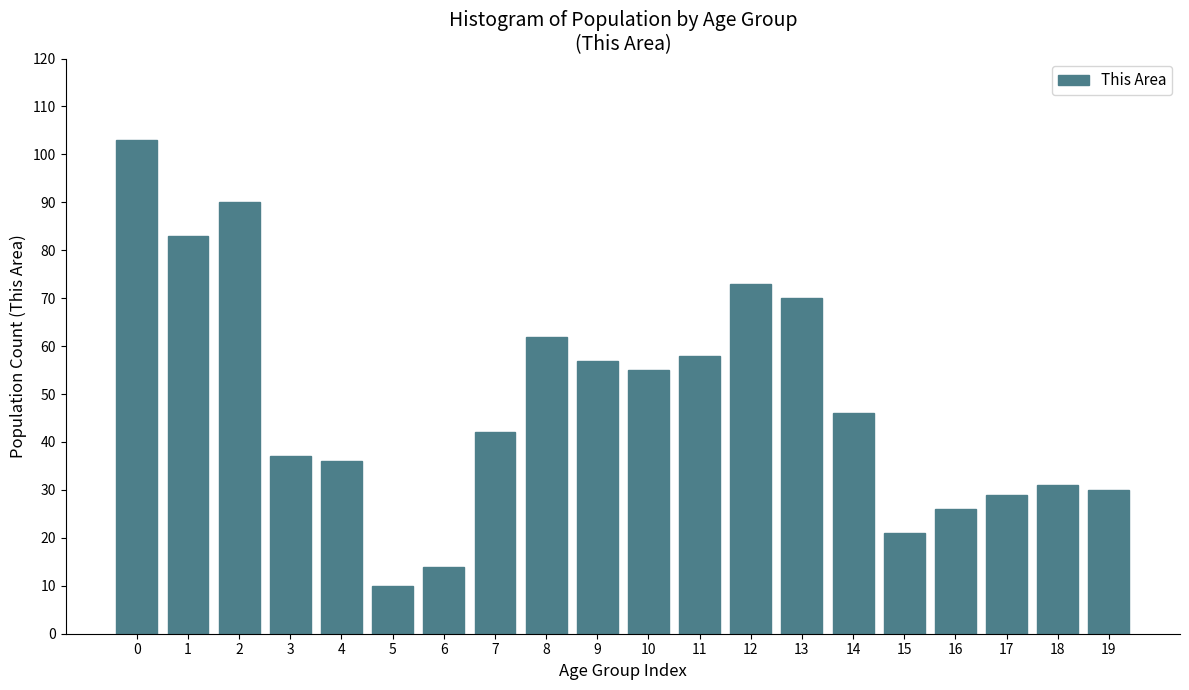

Reading left to right, list all the values displayed in this chart.

103	83	90	37	36	10	14	42	62	57	55	58	73	70	46	21	26	29	31	30